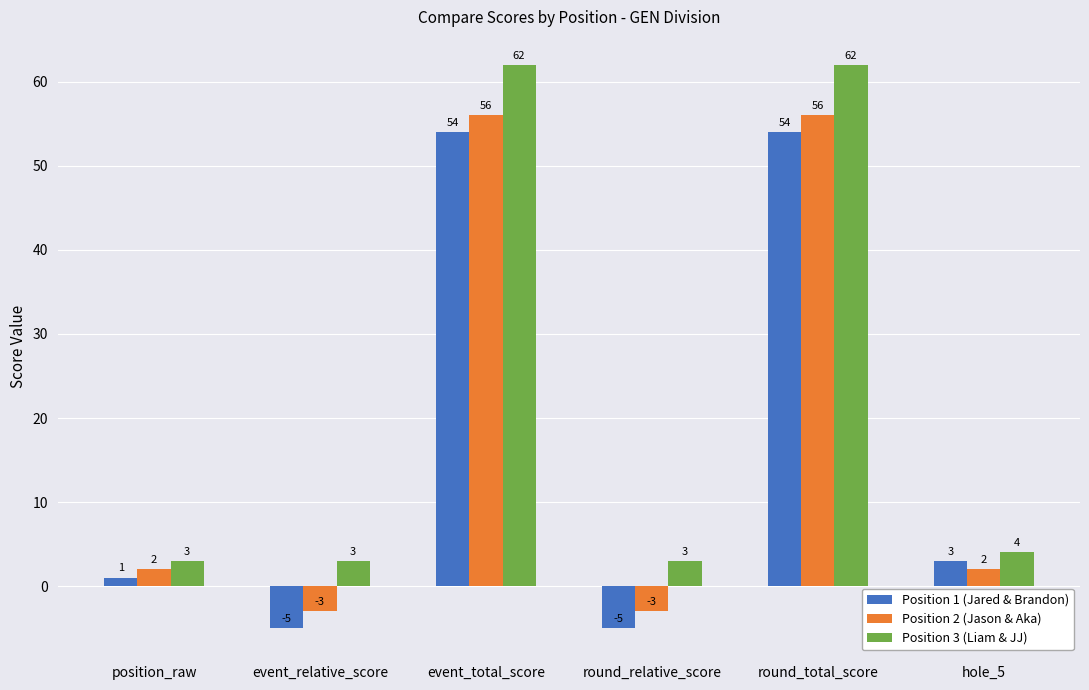

How many positive values does the Position 1 (Jared & Brandon) series have?

4